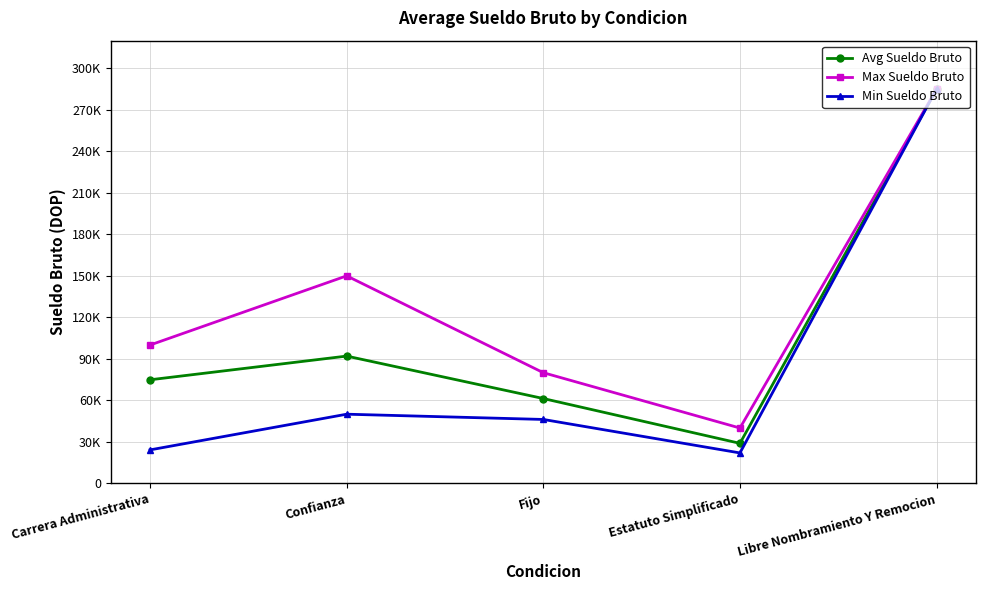

Which series changed the most between Confianza and Estatuto Simplificado?

Max Sueldo Bruto